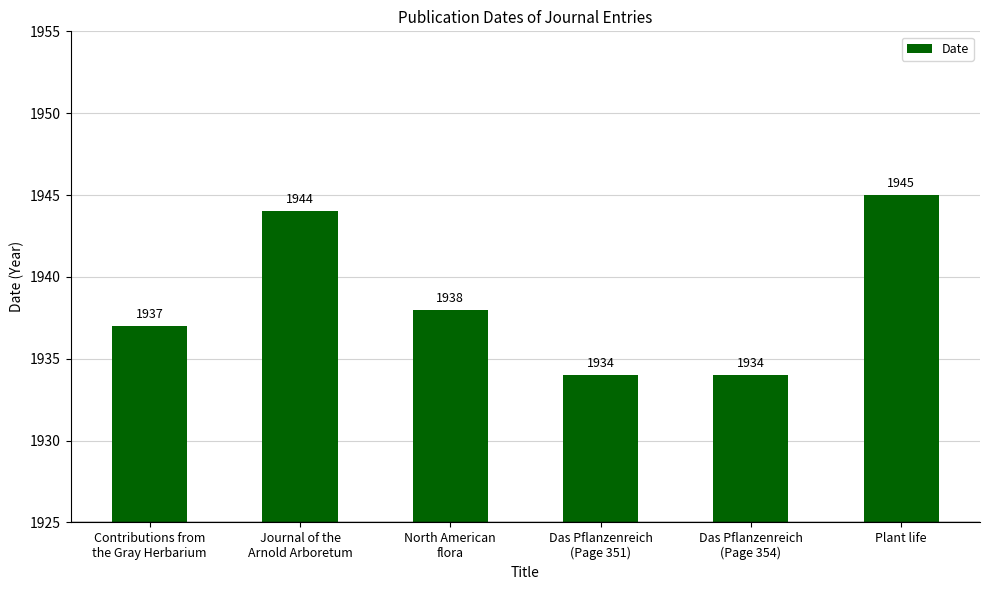

Reading left to right, list all the values displayed in this chart.

1937	1944	1938	1934	1934	1945